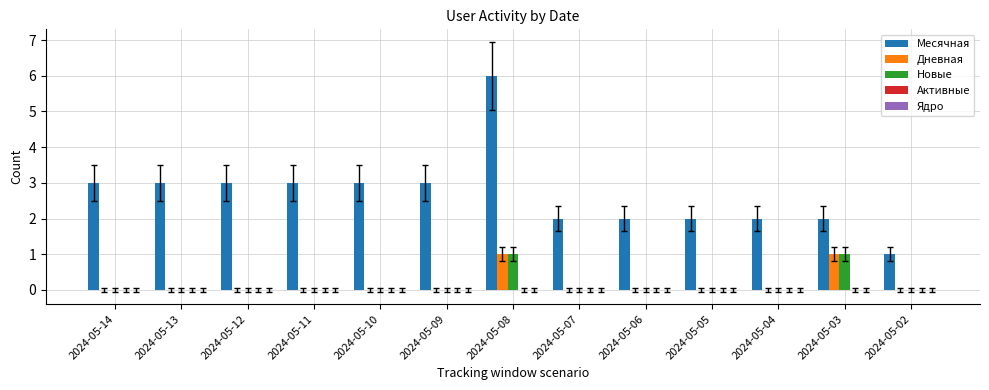

Does the chart contain stacked bars?

No